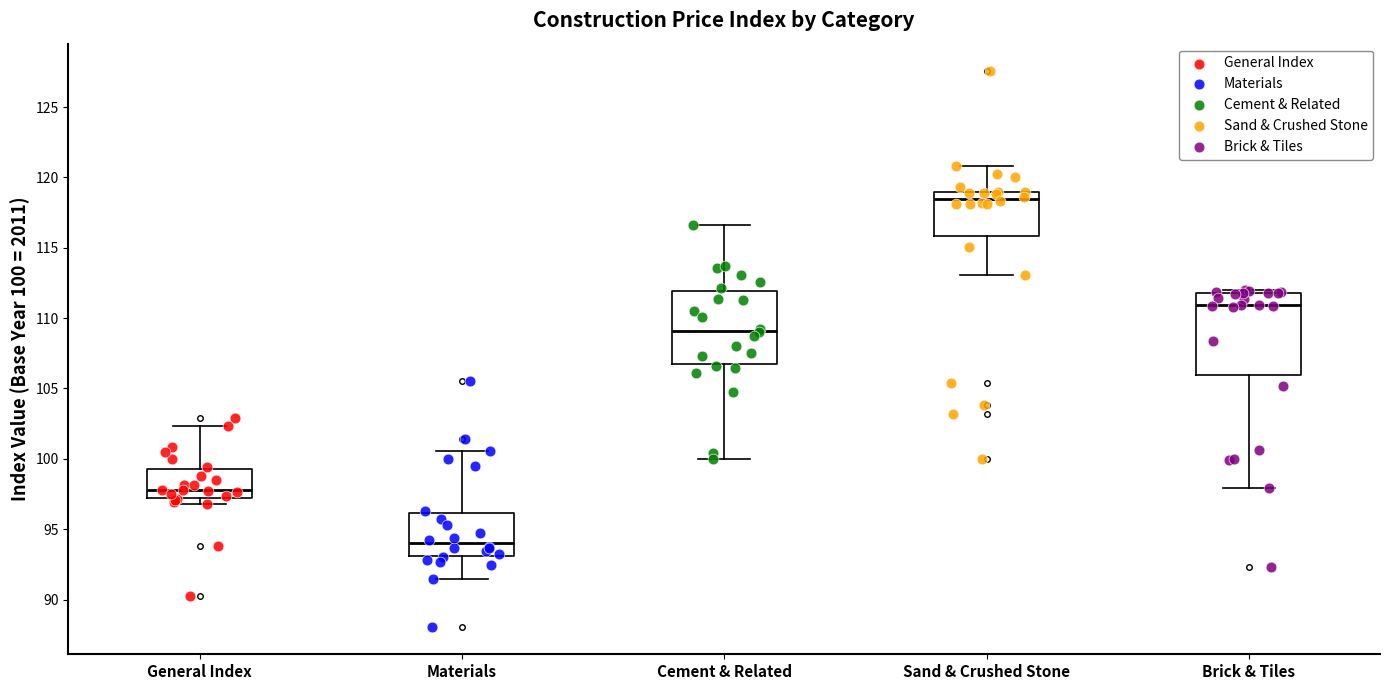

Comparing the boxes themselves (not the whiskers), which one is the tallest?

Brick & Tiles